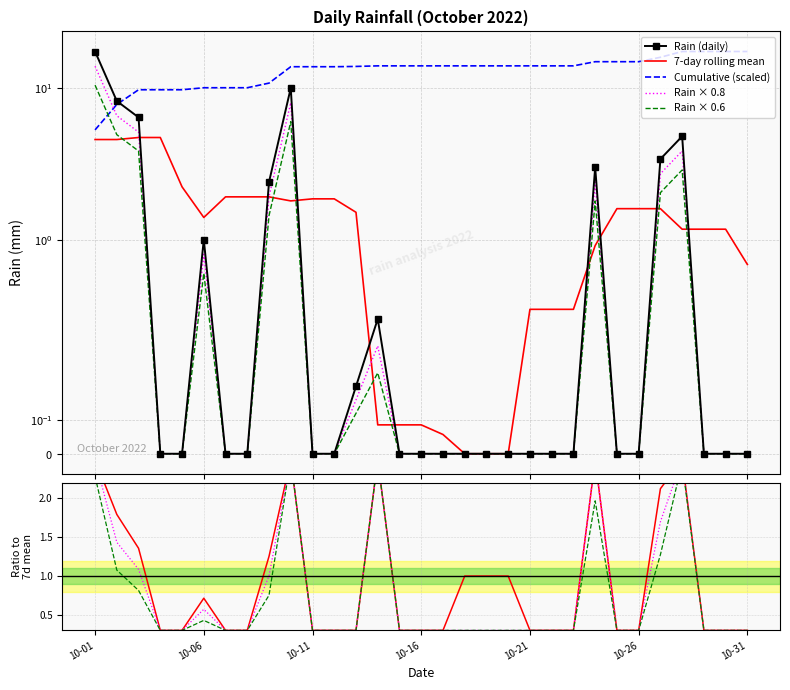

List the labels in order of value, smallest first.

2022-10-04, 2022-10-05, 2022-10-07, 2022-10-08, 2022-10-11, 2022-10-12, 2022-10-15, 2022-10-16, 2022-10-17, 2022-10-18, 2022-10-19, 2022-10-20, 2022-10-21, 2022-10-22, 2022-10-23, 2022-10-25, 2022-10-26, 2022-10-29, 2022-10-30, 2022-10-31, 2022-10-13, 2022-10-14, 2022-10-06, 2022-10-09, 2022-10-24, 2022-10-27, 2022-10-28, 2022-10-03, 2022-10-02, 2022-10-10, 2022-10-01